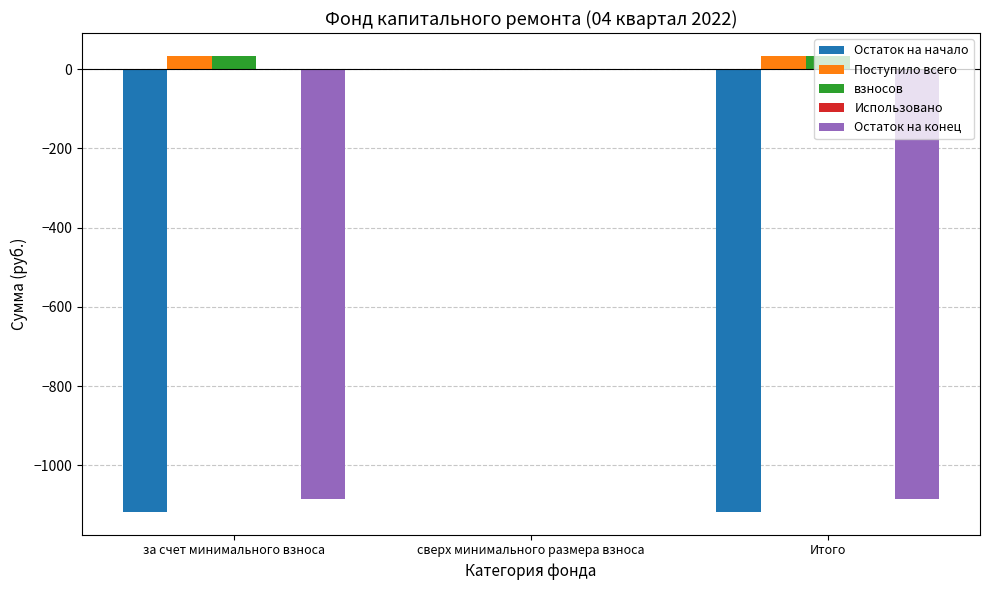

At which label does Остаток на начало reach its peak?

сверх минимального размера взноса